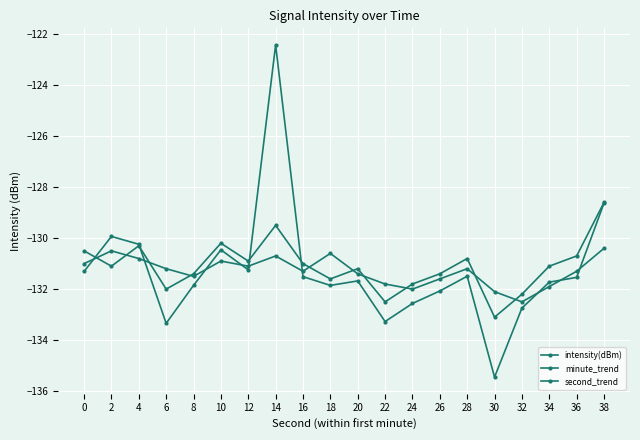

Count the number of data series in this chart.

3